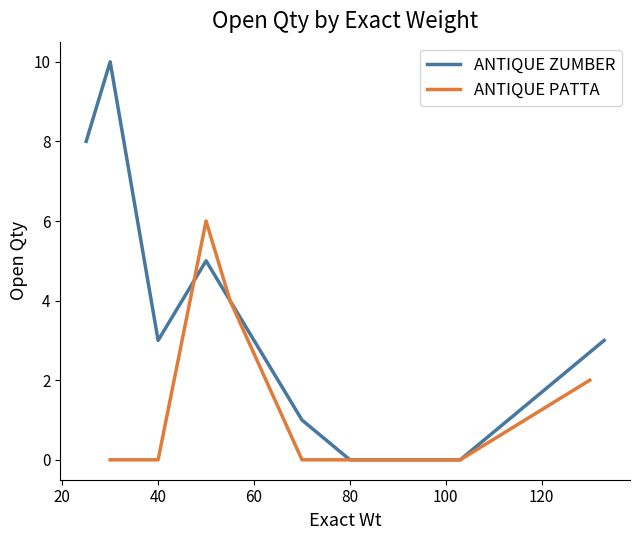

In ANTIQUE ZUMBER, how many points are higher than both neighbors (excluding endpoints)?

2